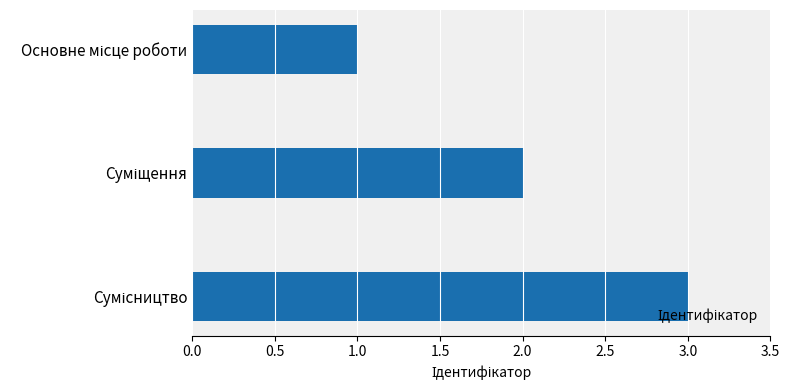

What is the greatest value displayed?

3